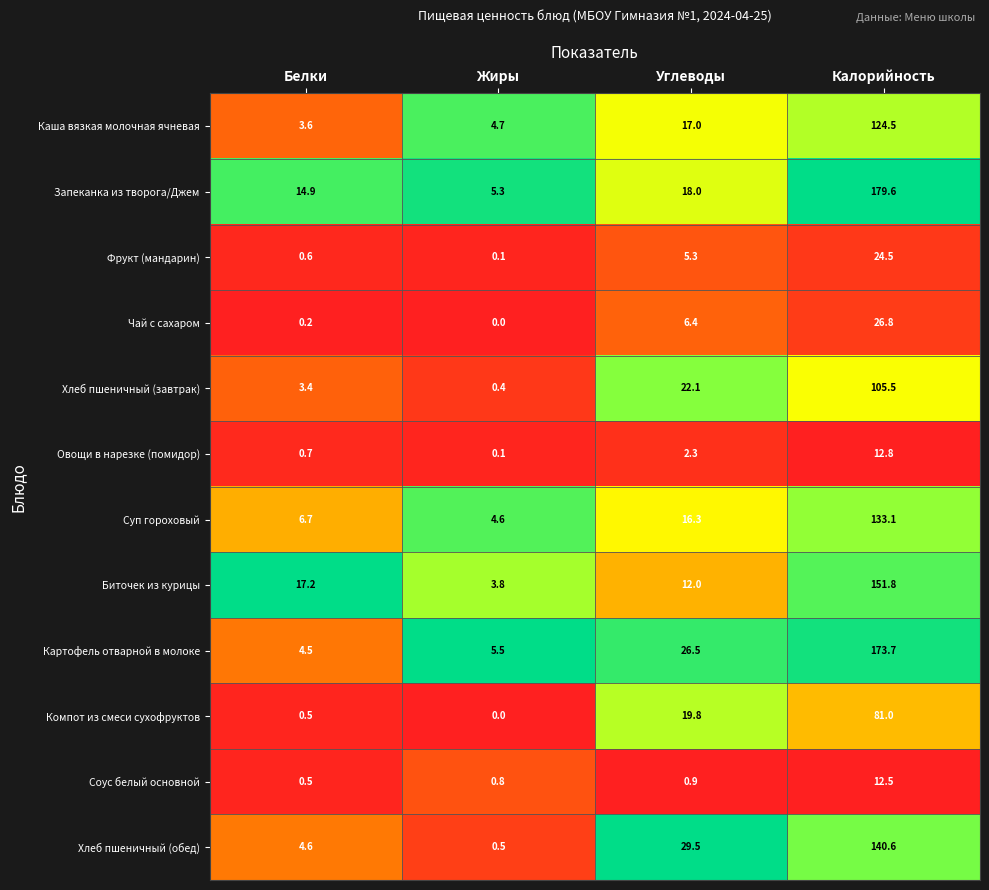

What is the difference between the second highest and minimum values in the Биточек из курицы series?

13.4